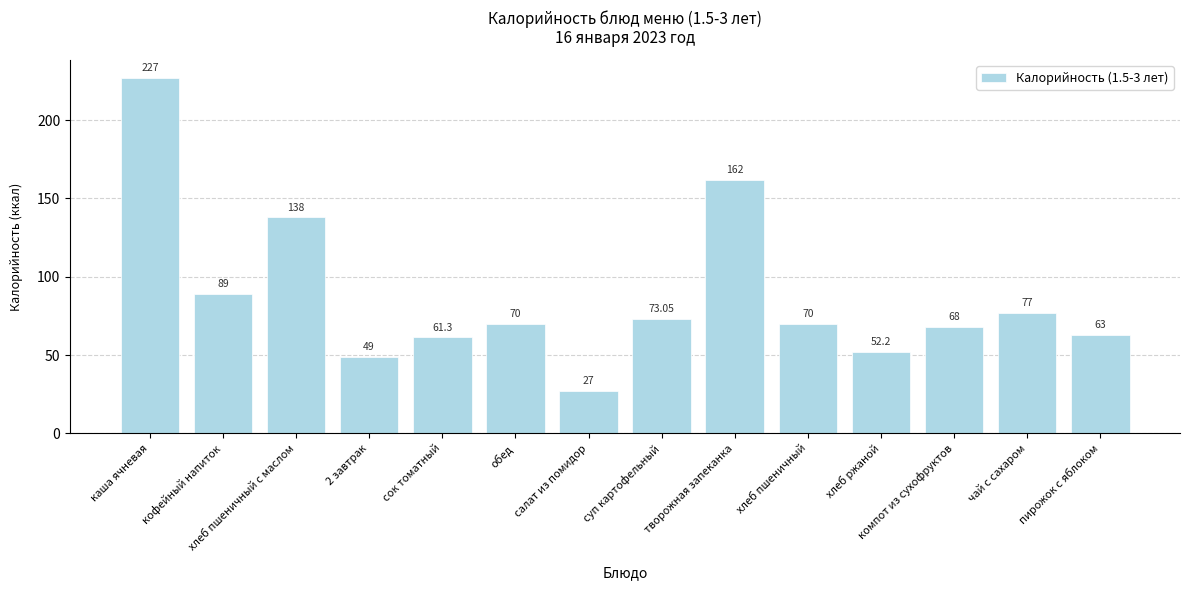

At which category does the chart reach its minimum across all series?

салат из помидор